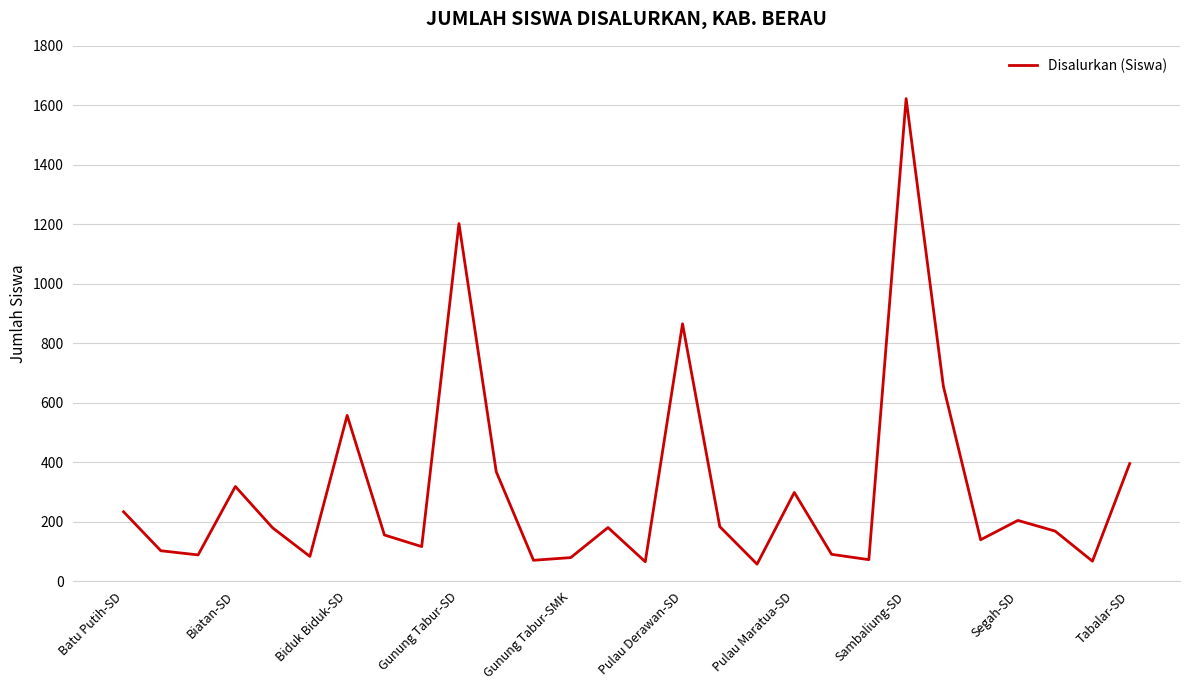

What is the minimum value shown in the chart?

57